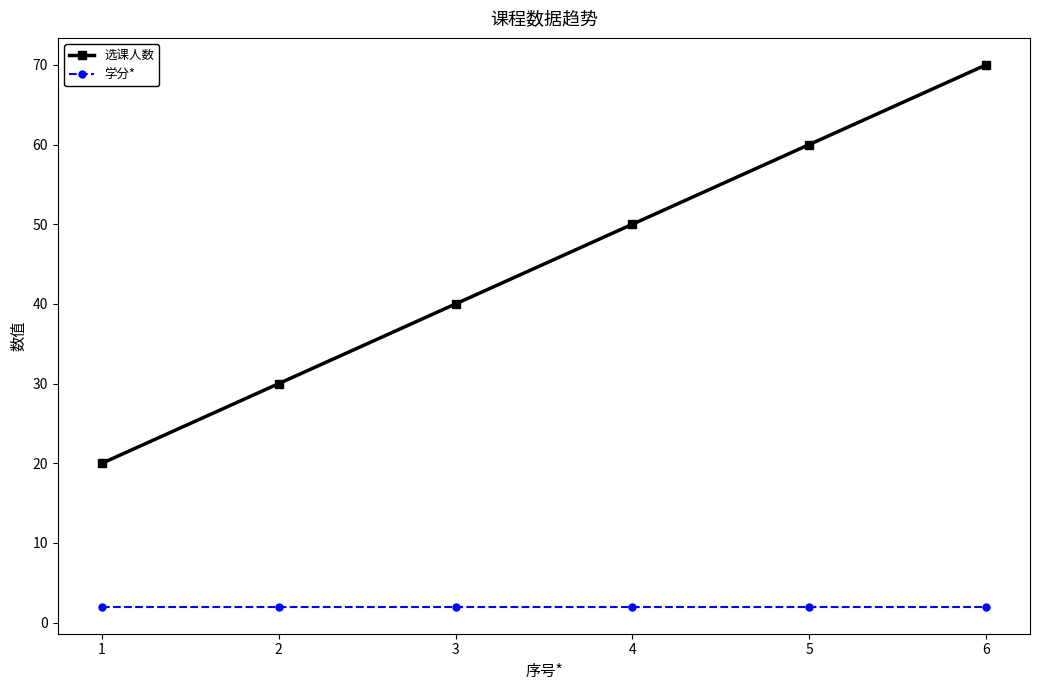

Between 3 and 5, which series saw the biggest shift?

选课人数